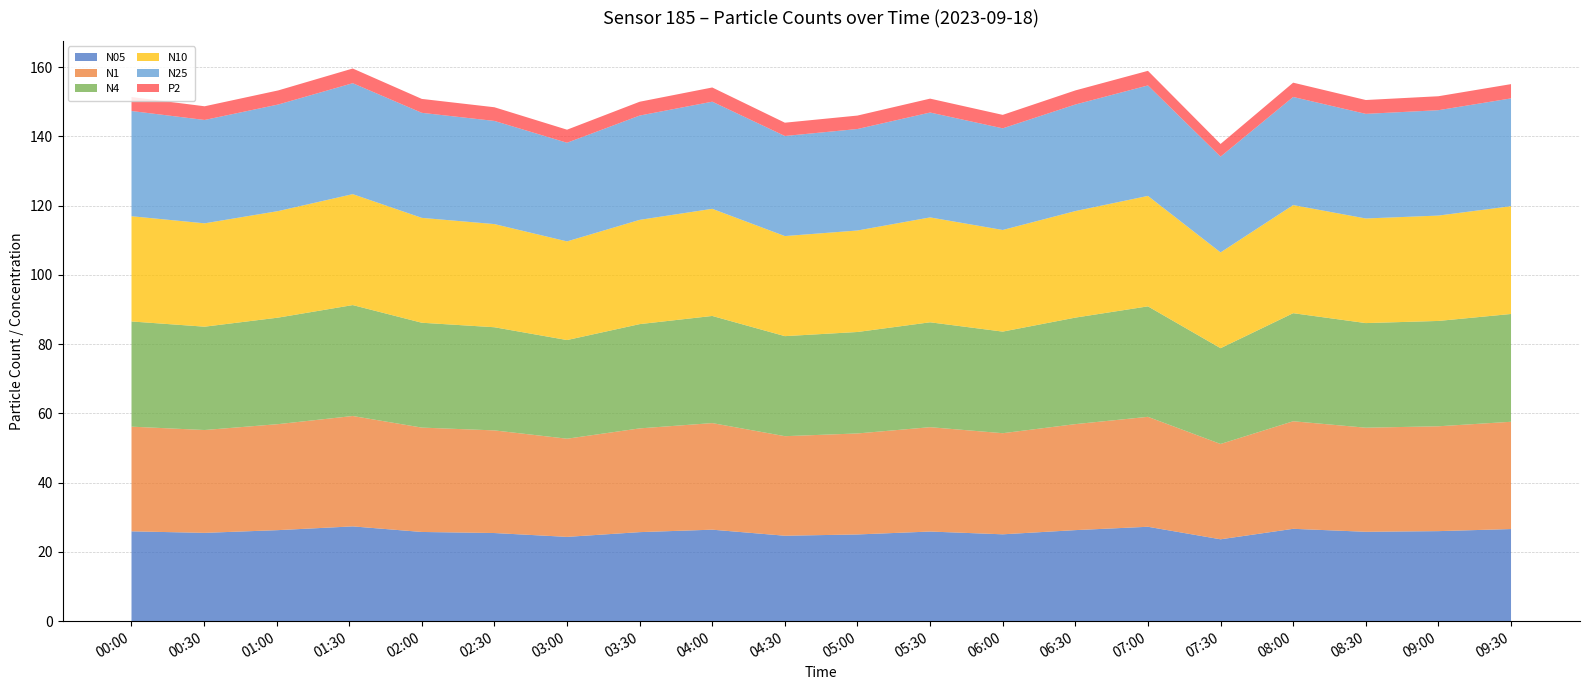

Reading right to left, extract all data points from this chart.

N05: 09:30=26.6	09:00=26.0	08:30=25.8	08:00=26.7	07:30=23.6	07:00=27.3	06:30=26.3	06:00=25.1	05:30=25.9	05:00=25.0	04:30=24.7	04:00=26.4	03:30=25.7	03:00=24.3	02:30=25.4	02:00=25.8	01:30=27.4	01:00=26.3	00:30=25.5	00:00=25.9
N1: 09:30=31.0	09:00=30.3	08:30=30.1	08:00=31.1	07:30=27.5	07:00=31.8	06:30=30.6	06:00=29.2	05:30=30.1	05:00=29.2	04:30=28.8	04:00=30.8	03:30=30.0	03:00=28.4	02:30=29.6	02:00=30.1	01:30=31.9	01:00=30.6	00:30=29.7	00:00=30.2
N4: 09:30=31.1	09:00=30.4	08:30=30.2	08:00=31.2	07:30=27.7	07:00=31.9	06:30=30.8	06:00=29.3	05:30=30.3	05:00=29.3	04:30=28.9	04:00=30.9	03:30=30.1	03:00=28.5	02:30=29.8	02:00=30.3	01:30=32.0	01:00=30.8	00:30=29.8	00:00=30.4
N10: 09:30=31.1	09:00=30.4	08:30=30.2	08:00=31.2	07:30=27.7	07:00=31.9	06:30=30.8	06:00=29.4	05:30=30.3	05:00=29.3	04:30=28.9	04:00=30.9	03:30=30.1	03:00=28.5	02:30=29.8	02:00=30.3	01:30=32.0	01:00=30.8	00:30=29.9	00:00=30.4
N25: 09:30=31.1	09:00=30.4	08:30=30.2	08:00=31.2	07:30=27.7	07:00=31.9	06:30=30.8	06:00=29.4	05:30=30.3	05:00=29.3	04:30=28.9	04:00=30.9	03:30=30.1	03:00=28.5	02:30=29.8	02:00=30.3	01:30=32.0	01:00=30.8	00:30=29.9	00:00=30.4
P2: 09:30=4.1	09:00=4.0	08:30=4.0	08:00=4.1	07:30=3.7	07:00=4.2	06:30=4.1	06:00=3.9	05:30=4.0	05:00=3.9	04:30=3.8	04:00=4.1	03:30=4.0	03:00=3.8	02:30=4.0	02:00=4.0	01:30=4.2	01:00=4.1	00:30=4.0	00:00=4.0